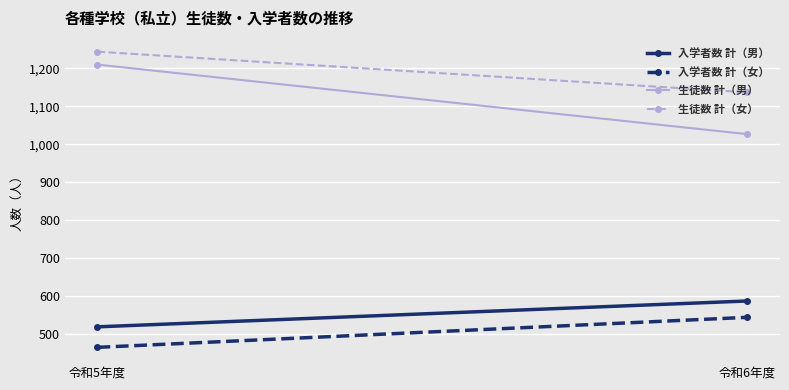

Between 令和5年度 and 令和6年度, which series saw the biggest shift?

生徒数 計（男）